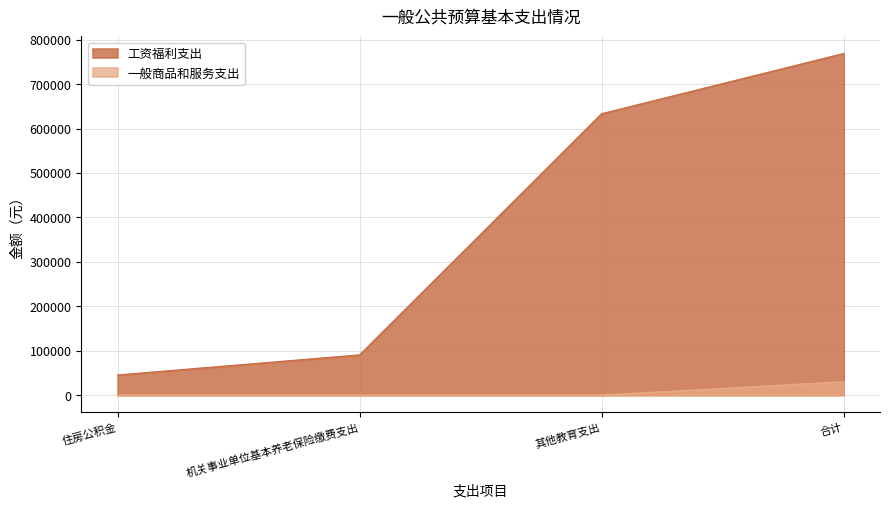

What is the sum of the 工资福利支出 values at 住房公积金 and 合计?

814002.5